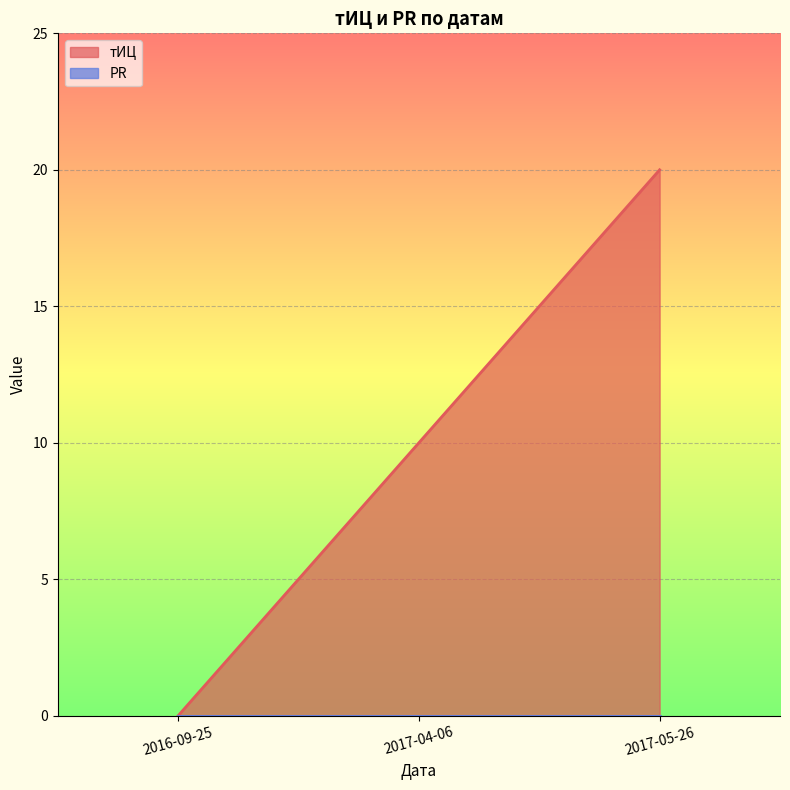

True or false: the data shows 0 at 2016-09-25.

True